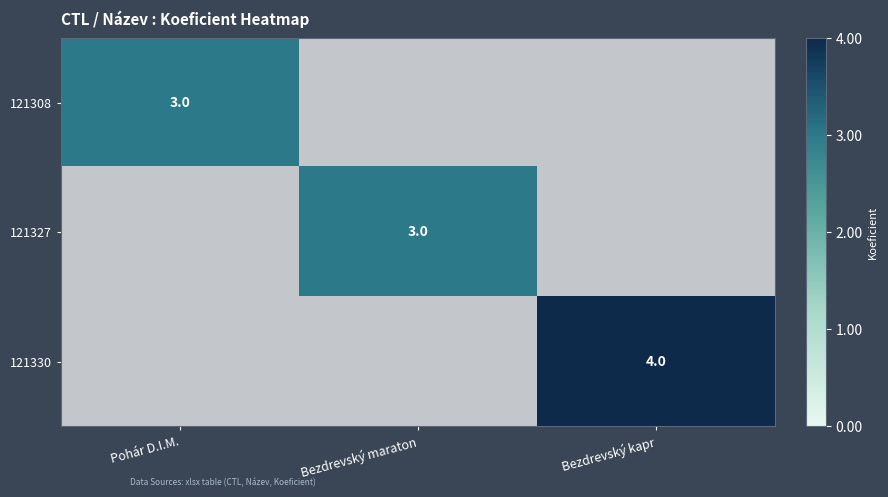

The 121308 series shows 4 at Pohár D.I.M.. True or false?

False